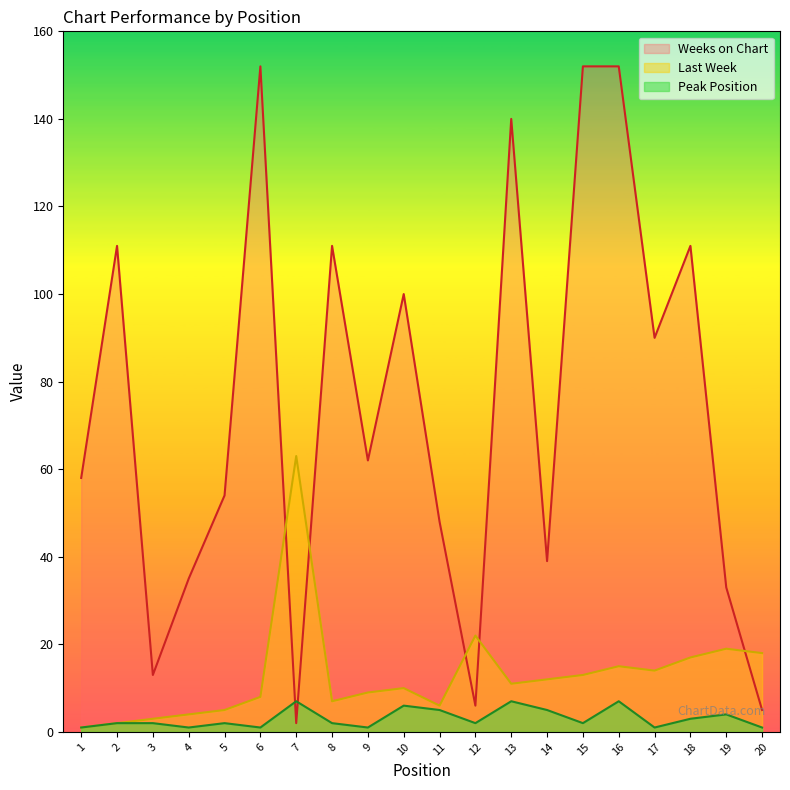

At 3, list the series in order from smallest to largest.

Peak Position, Last Week, Weeks on Chart